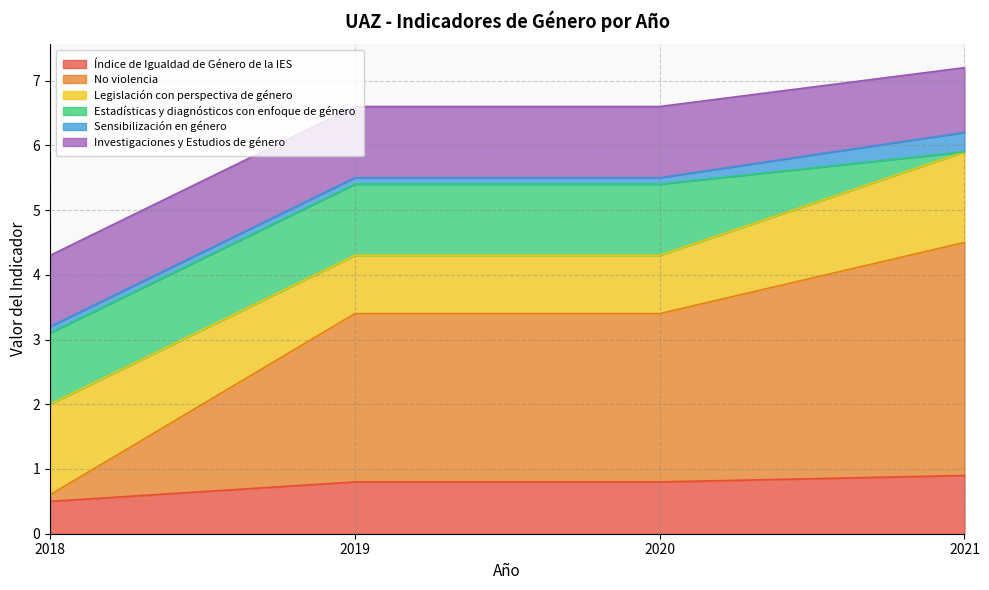

Which category has the lowest value in the Estadísticas y diagnósticos con enfoque de género series?

2021